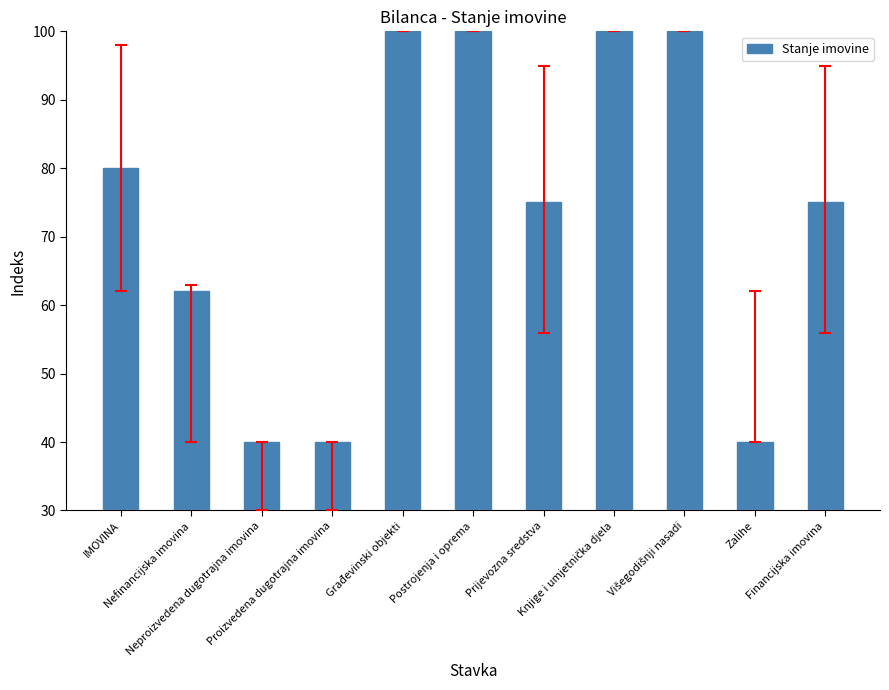

The value at Neproizvedena dugotrajna imovina is 10. True or false?

False